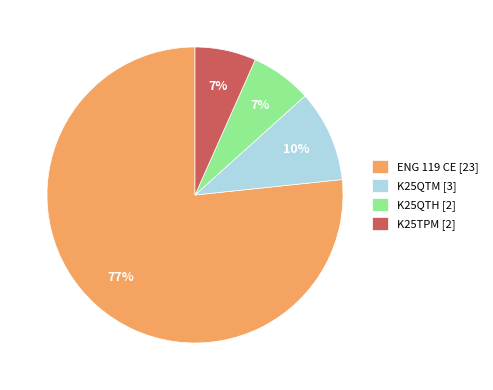

What is the ratio of the value at K25TPM [2] to the value at K25QTM [3]?

0.7